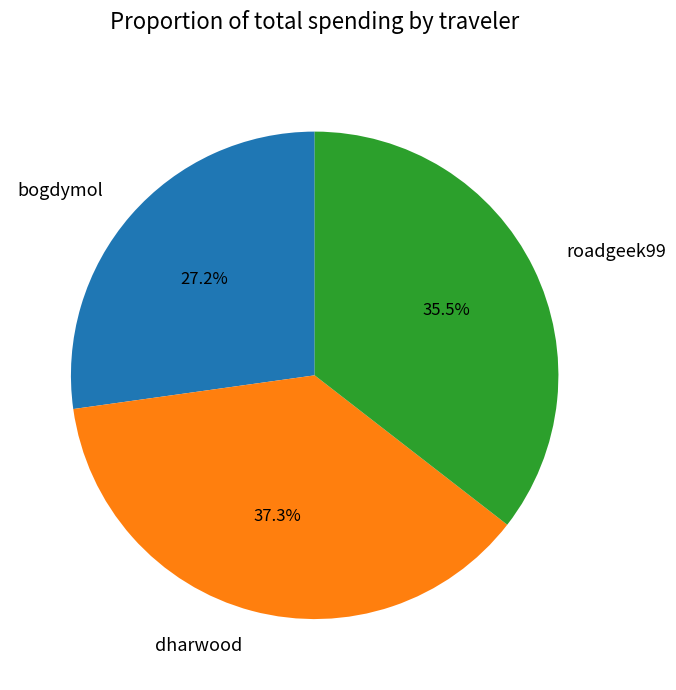

Combined, do roadgeek99 and dharwood account for over 50%?

Yes